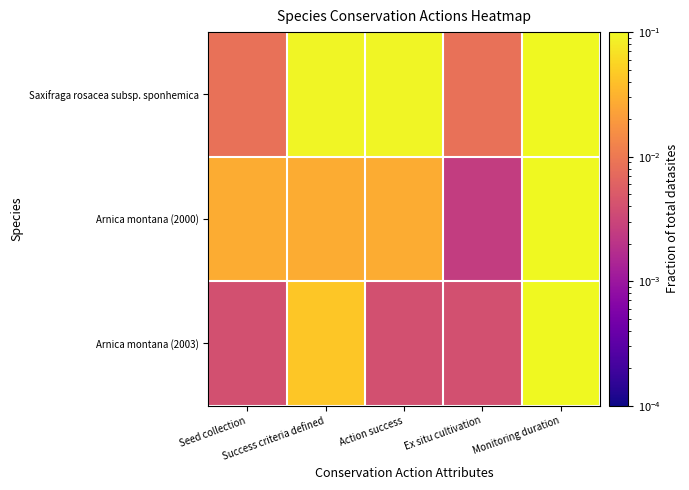

At which category is the sum across all series the highest?

Monitoring duration